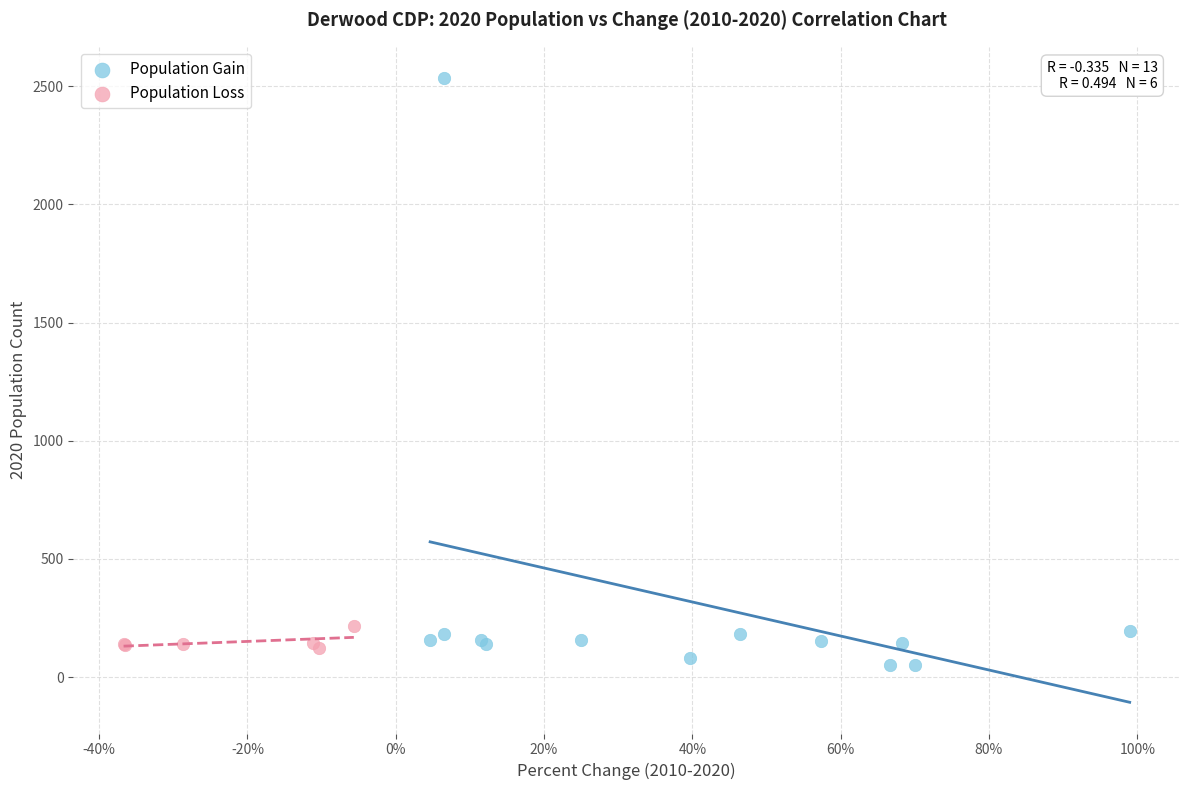

What are all the series names shown in the legend?

Population Gain, Population Loss